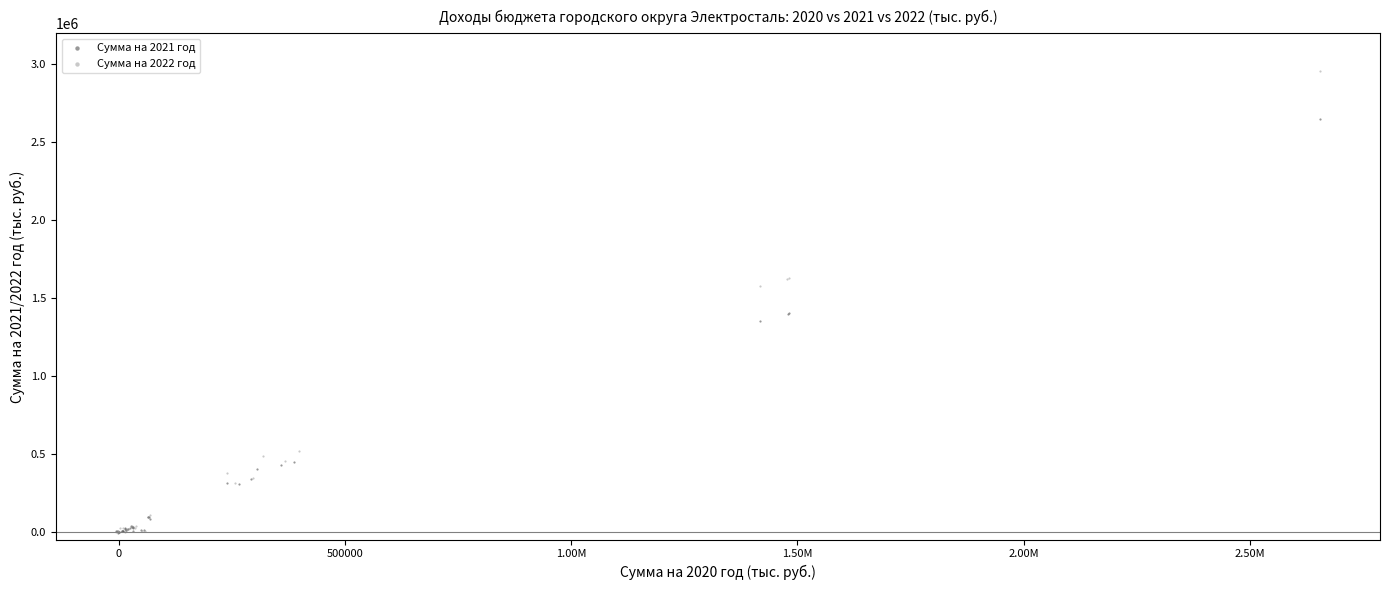

Which series reaches the maximum Y coordinate?

Сумма на 2022 год